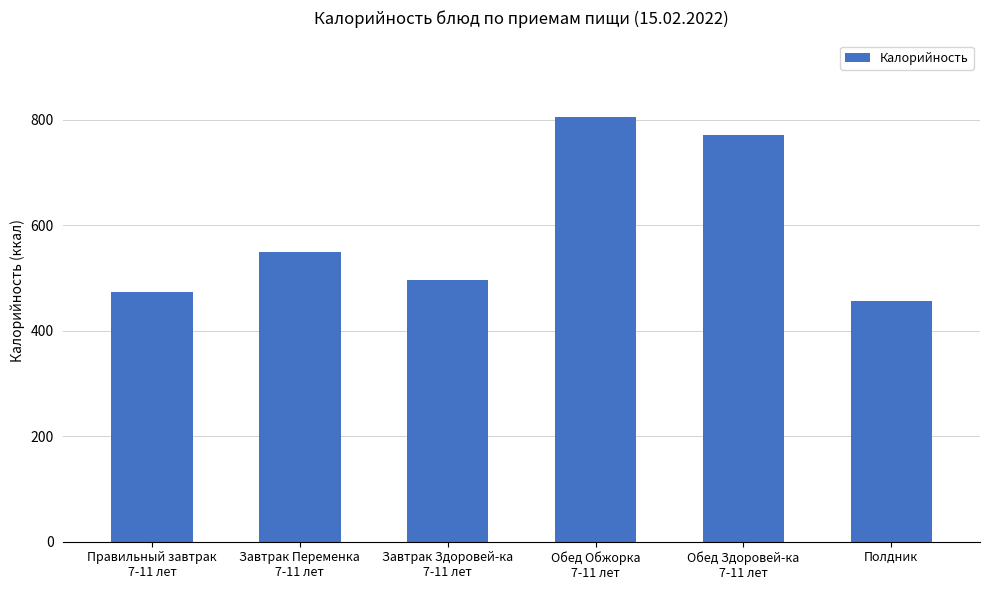

Are the bars grouped side by side (vs. stacked)?

No